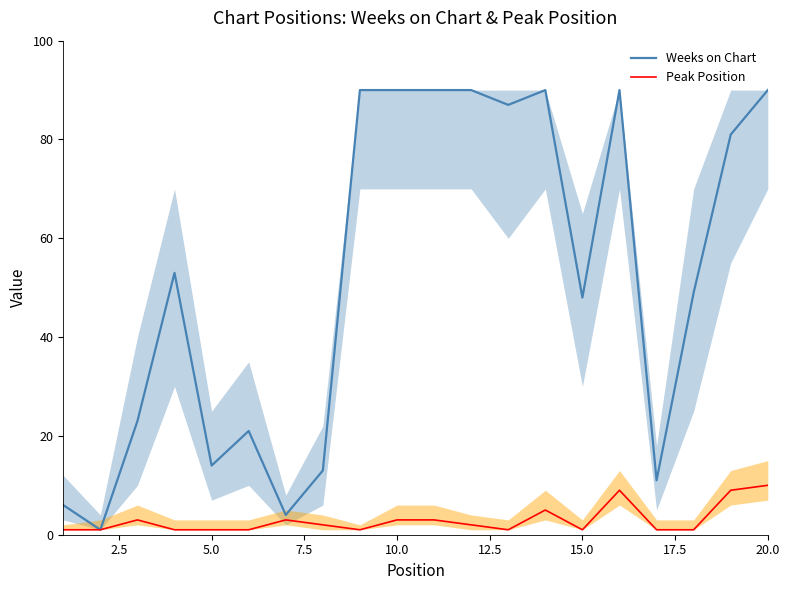

What is the maximum value for Weeks on Chart?

90